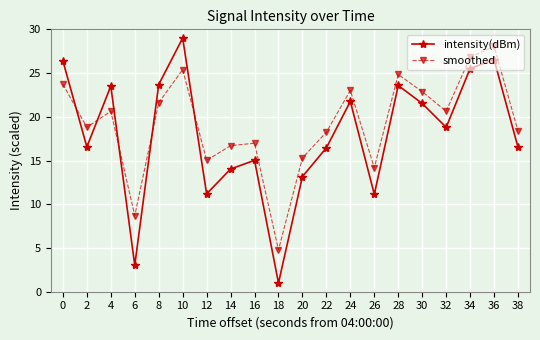

What is the average value of the intensity(dBm) series?

17.9